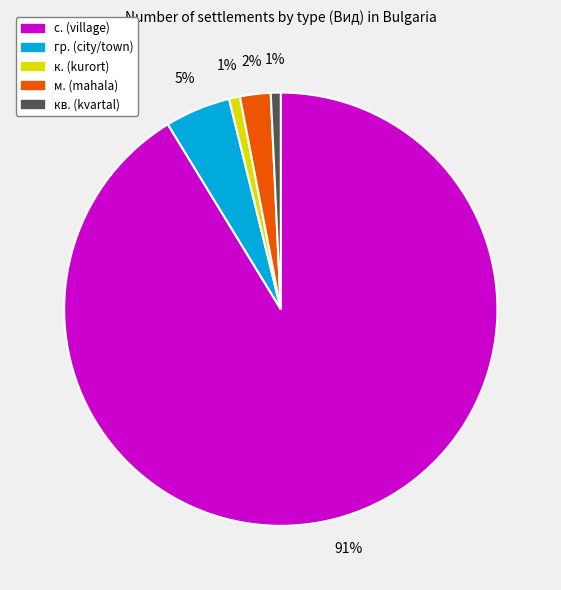

Is there any slice that represents more than half of the pie?

Yes